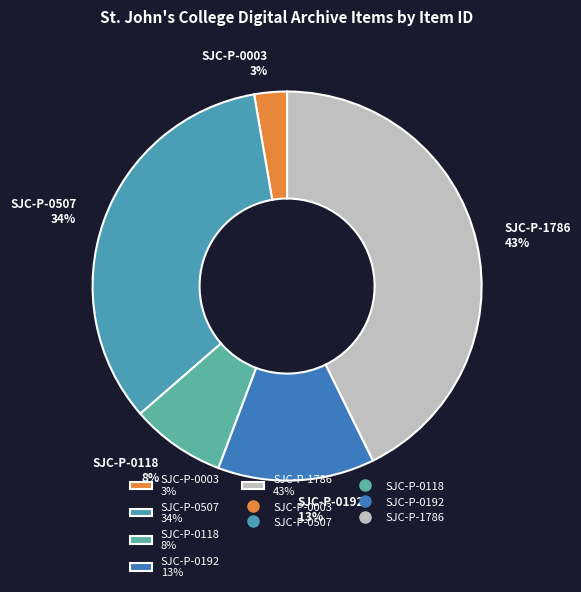

Do SJC-P-0003 3% and SJC-P-0192 13% together represent more than half of the pie?

No